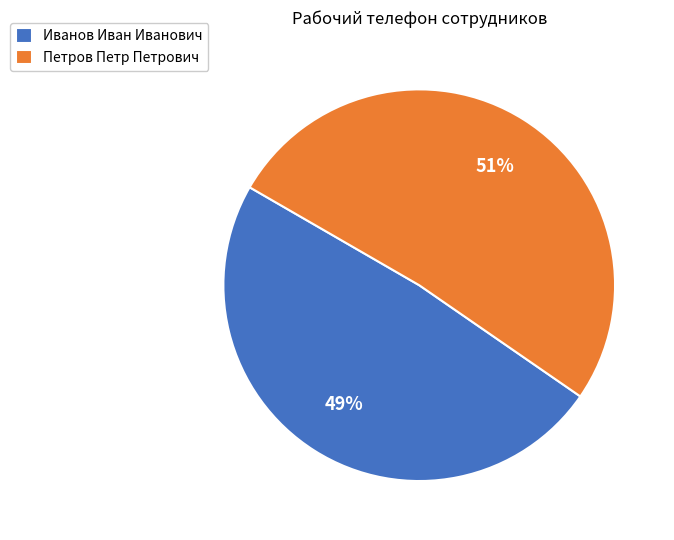

Which category accounts for the majority?

Петров Петр Петрович